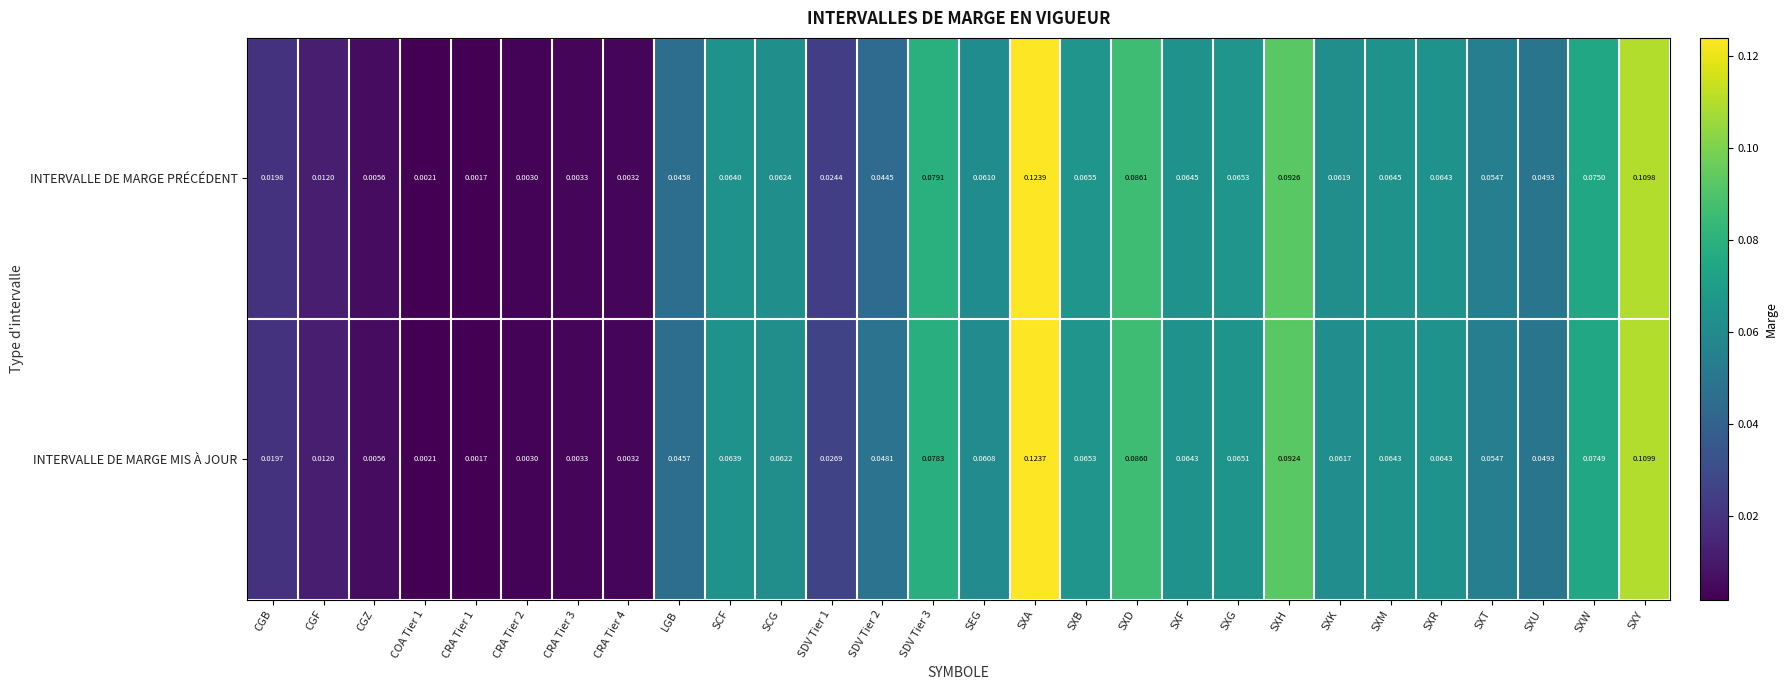

Which category has the highest value across all series?

SXA